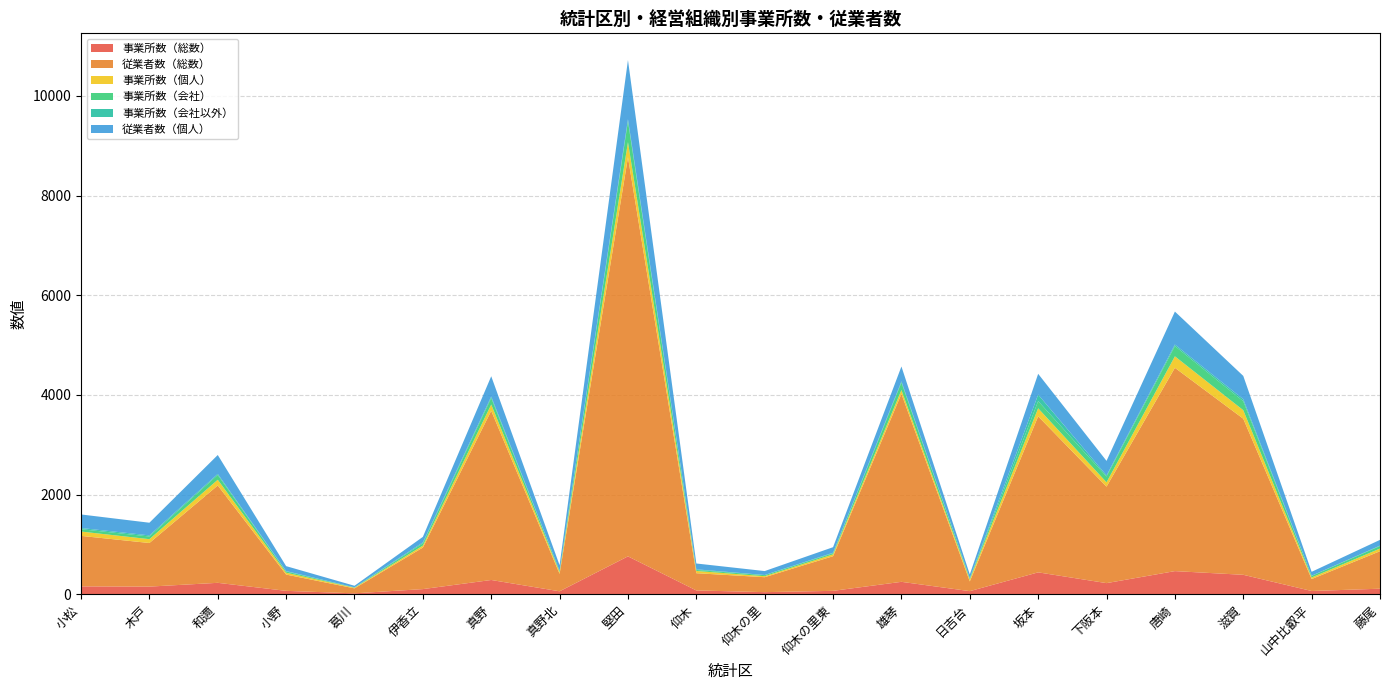

Reading left to right, transcribe all the data shown in this chart.

事業所数（総数）: 160	155	231	70	20	105	288	61	762	78	44	70	251	64	441	225	466	392	67	113
従業者数（総数）: 1013	875	1954	327	100	834	3395	350	8008	346	300	695	3772	195	3131	1936	4080	3132	240	752
事業所数（個人）: 87	77	114	37	12	39	126	34	304	45	20	37	77	38	161	87	230	171	31	54
事業所数（会社）: 47	54	96	25	5	45	131	25	418	20	21	23	151	22	144	116	205	181	32	50
事業所数（会社以外）: 24	22	21	8	3	19	29	2	40	13	3	10	22	4	131	22	31	39	3	9
従業者数（個人）: 272	254	380	99	32	111	407	112	1189	117	79	111	299	76	417	292	662	468	79	115